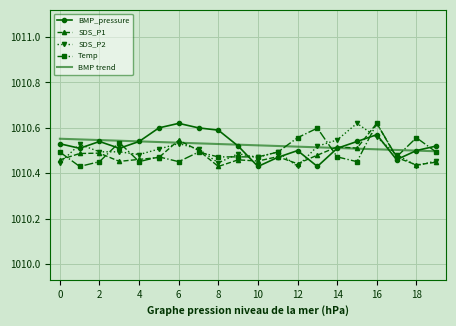

In SDS_P2, how many points are higher than both neighbors (excluding endpoints)?

5